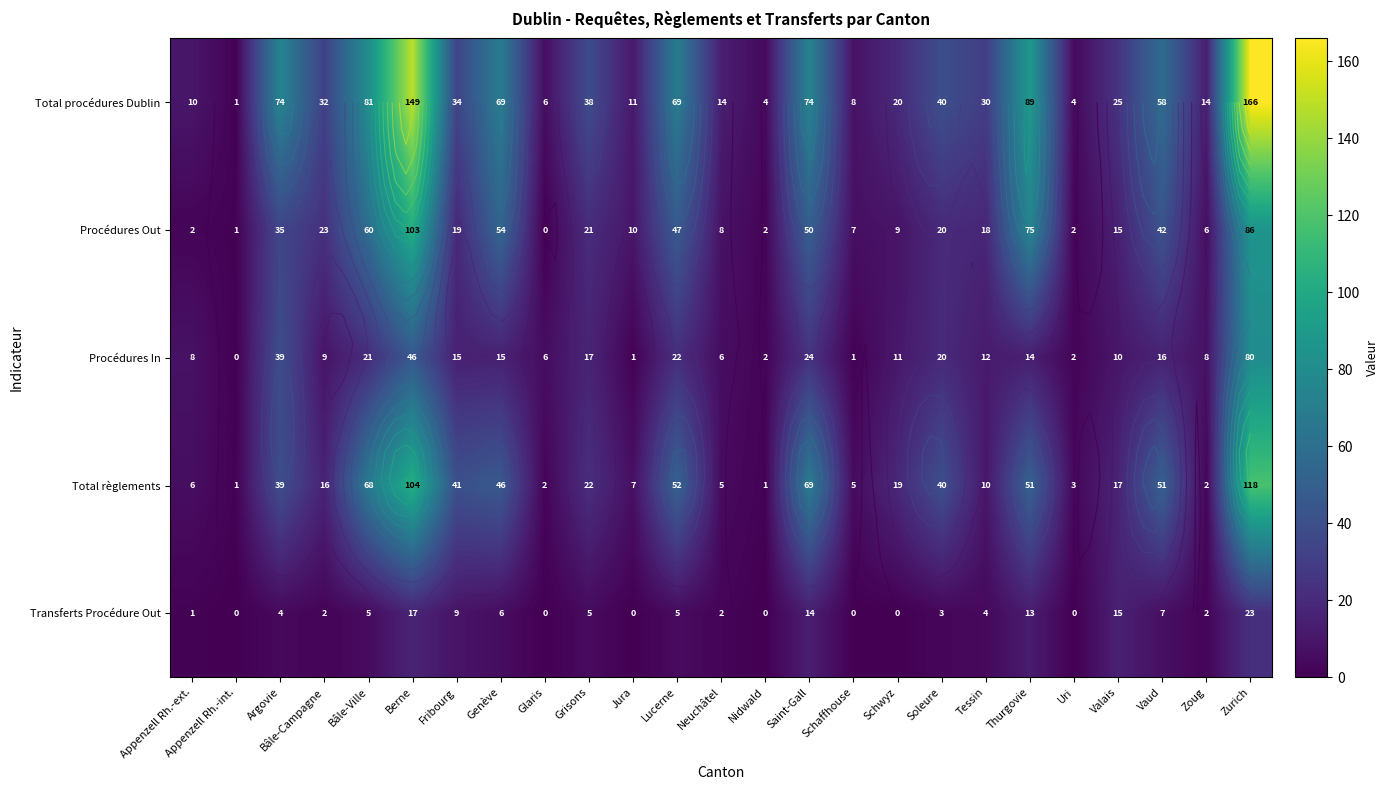

Where does the Total procédures Dublin series first go above 32?

Argovie